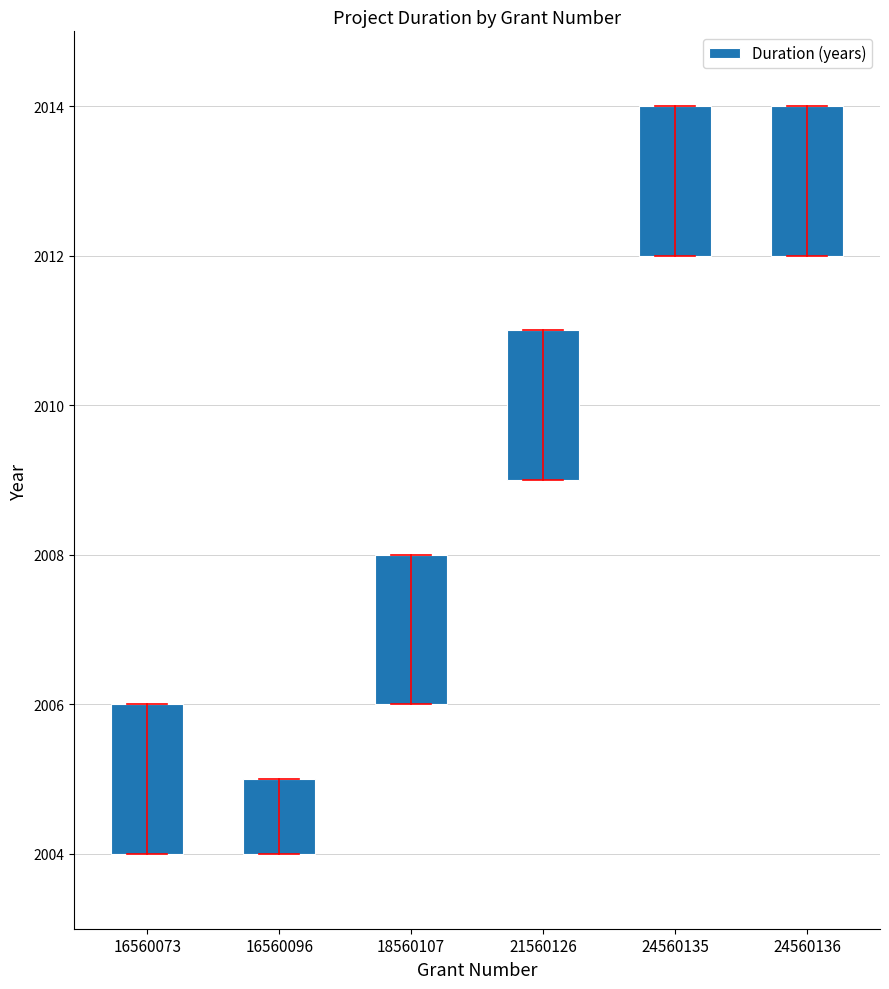

What is the sum of all values?

11